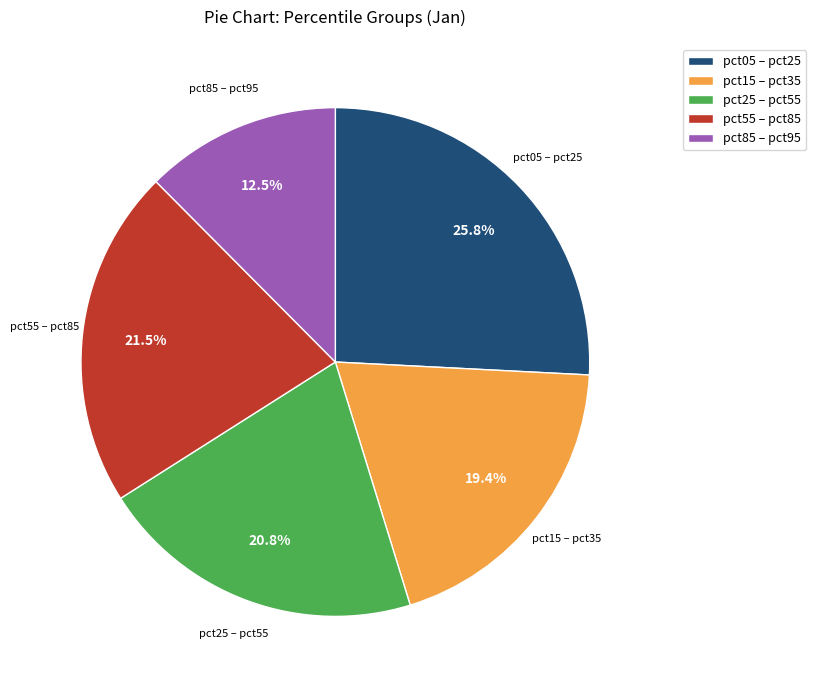

Is pct55 – pct85 the majority of the pie?

No